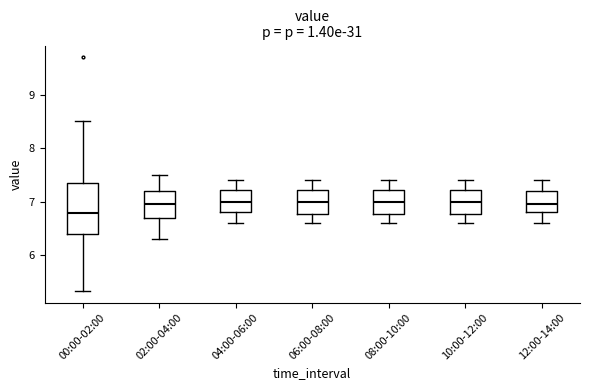

Reading left to right, read every box against the y-axis: the position of its median line, the range the box covers, and the ends of its whiskers. The values are not printed on the chart, so give them approximately, as read against the axis.

00:00-02:00: median 6.8, box 6.4 to 7.3, whiskers 5.3 to 8.5
02:00-04:00: median 7.0, box 6.7 to 7.2, whiskers 6.3 to 7.5
04:00-06:00: median 7.0, box 6.8 to 7.2, whiskers 6.6 to 7.4
06:00-08:00: median 7.0, box 6.8 to 7.2, whiskers 6.6 to 7.4
08:00-10:00: median 7.0, box 6.8 to 7.2, whiskers 6.6 to 7.4
10:00-12:00: median 7.0, box 6.8 to 7.2, whiskers 6.6 to 7.4
12:00-14:00: median 7.0, box 6.8 to 7.2, whiskers 6.6 to 7.4